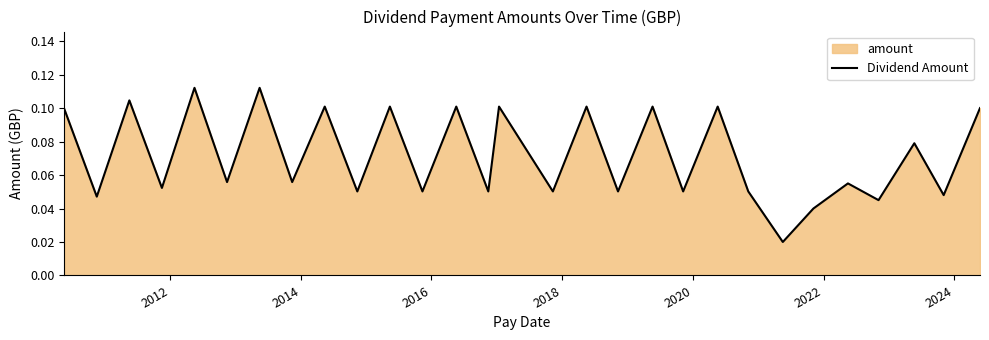

What is the difference between the maximum and minimum values?

0.1